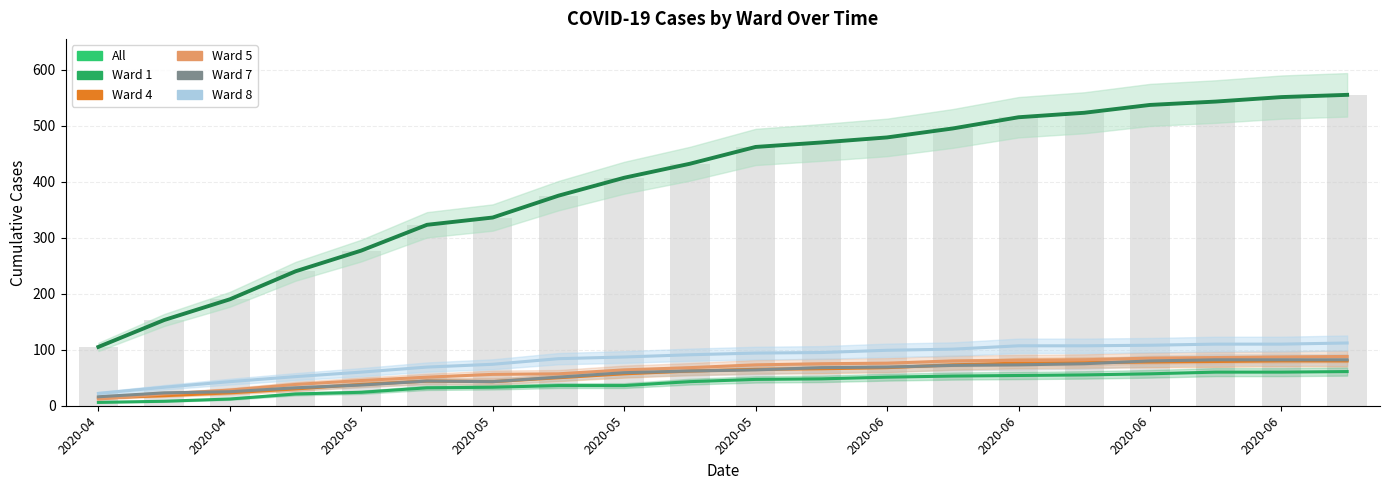

What is the maximum value for Ward 8?

112